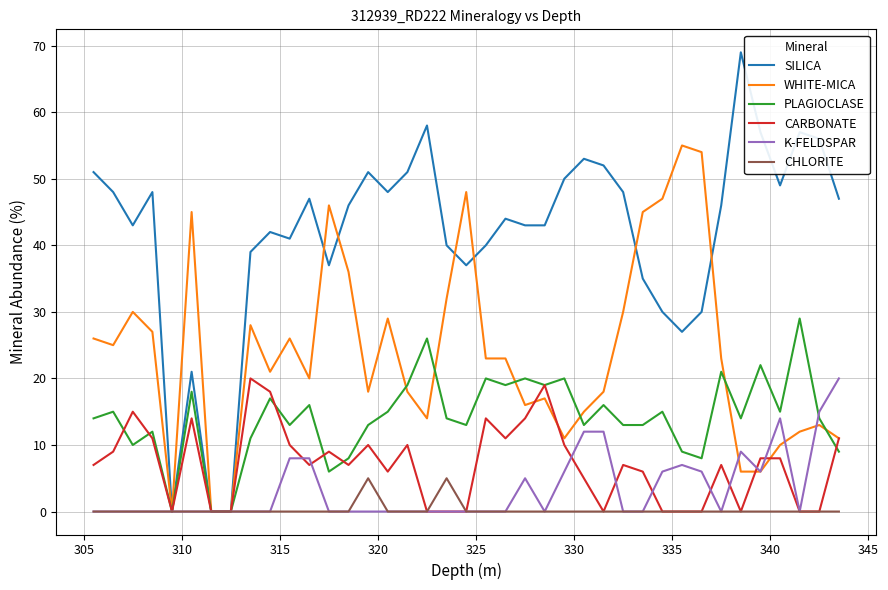

Reading left to right, extract all data points from this chart.

SILICA: 51	48	43	48	0	21	0	0	39	42	41	47	37	46	51	48	51	58	40	37	40	44	43	43	50	53	52	48	35	30	27	30	46	69	57	49	57	56	47
WHITE-MICA: 26	25	30	27	0	45	0	0	28	21	26	20	46	36	18	29	18	14	32	48	23	23	16	17	11	15	18	30	45	47	55	54	23	6	6	10	12	13	11
PLAGIOCLASE: 14	15	10	12	0	18	0	0	11	17	13	16	6	8	13	15	19	26	14	13	20	19	20	19	20	13	16	13	13	15	9	8	21	14	22	15	29	14	9
CARBONATE: 7	9	15	11	0	14	0	0	20	18	10	7	9	7	10	6	10	0	0	0	14	11	14	19	10	5	0	7	6	0	0	0	7	0	8	8	0	0	11
K-FELDSPAR: 0	0	0	0	0	0	0	0	0	0	8	8	0	0	0	0	0	0	0	0	0	0	5	0	6	12	12	0	0	6	7	6	0	9	6	14	0	15	20
CHLORITE: 0	0	0	0	0	0	0	0	0	0	0	0	0	0	5	0	0	0	5	0	0	0	0	0	0	0	0	0	0	0	0	0	0	0	0	0	0	0	0